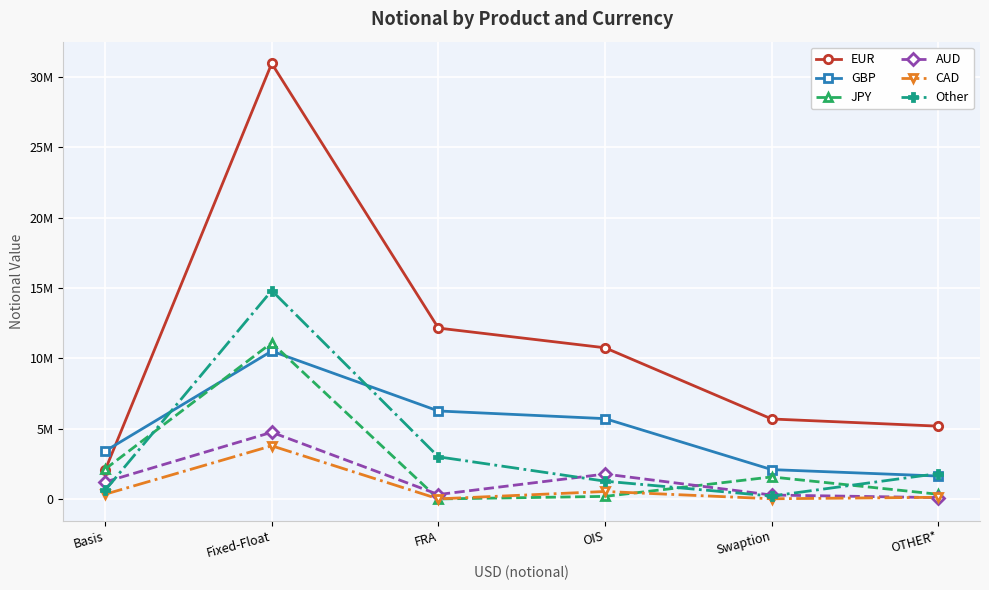

What is the total value across all series at Swaption?

9838540